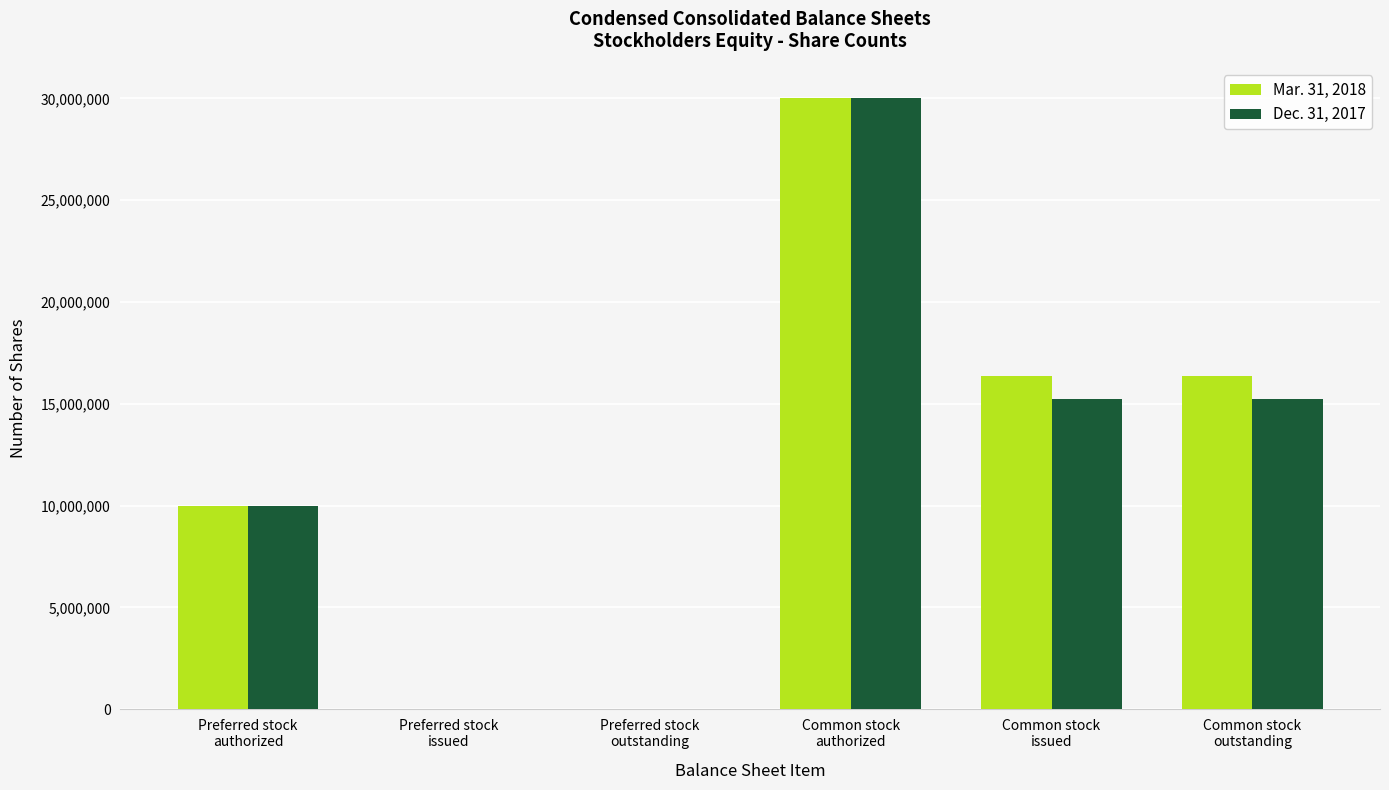

Which series changed the most between Preferred stock
issued and Common stock
outstanding?

Mar. 31, 2018